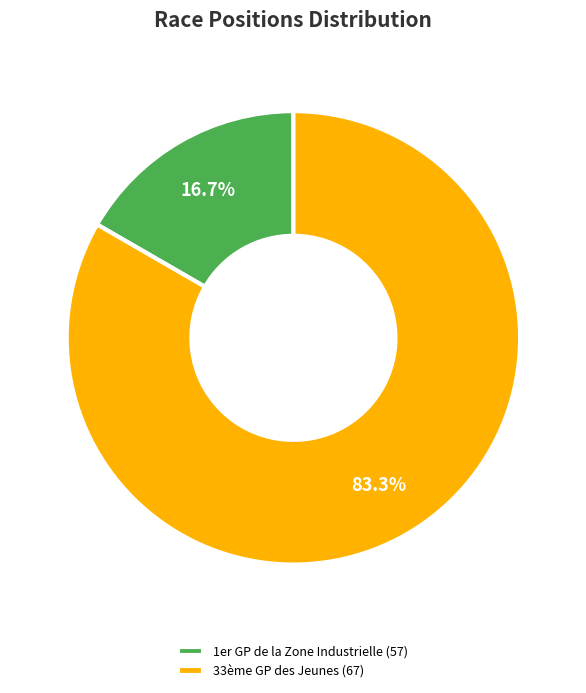

Which category has the smallest portion of the pie?

1er GP de la Zone Industrielle (57)